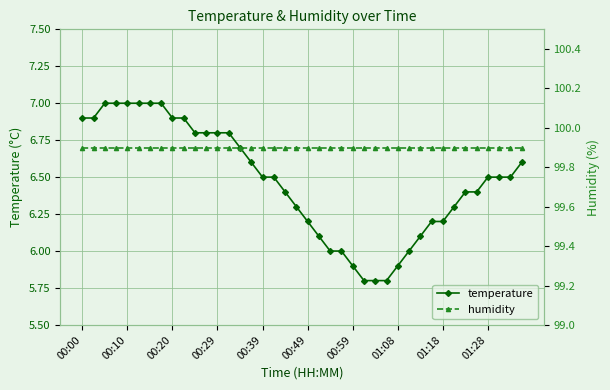

Which label corresponds to the largest value in the chart?

00:00